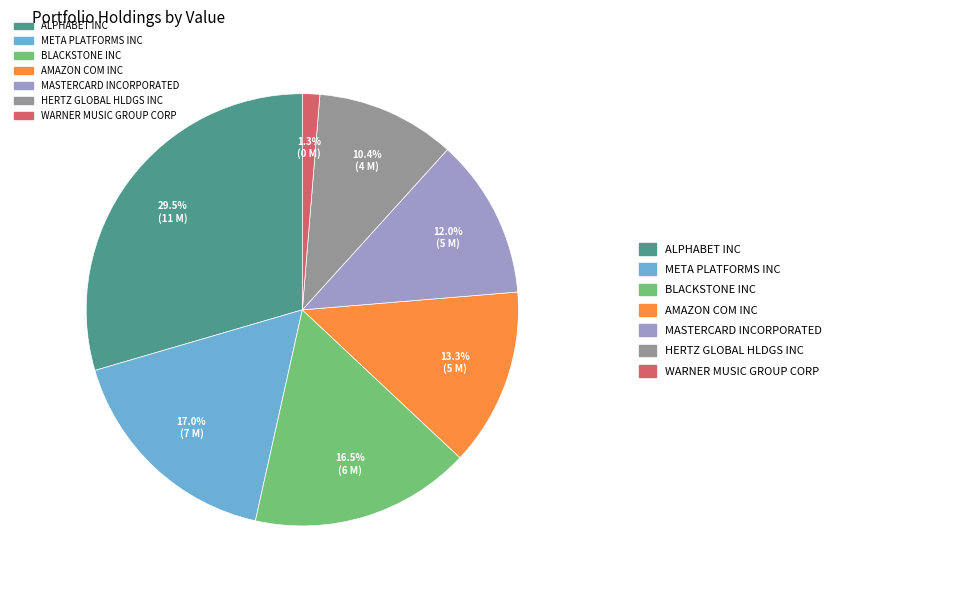

Which slice is the largest?

ALPHABET INC